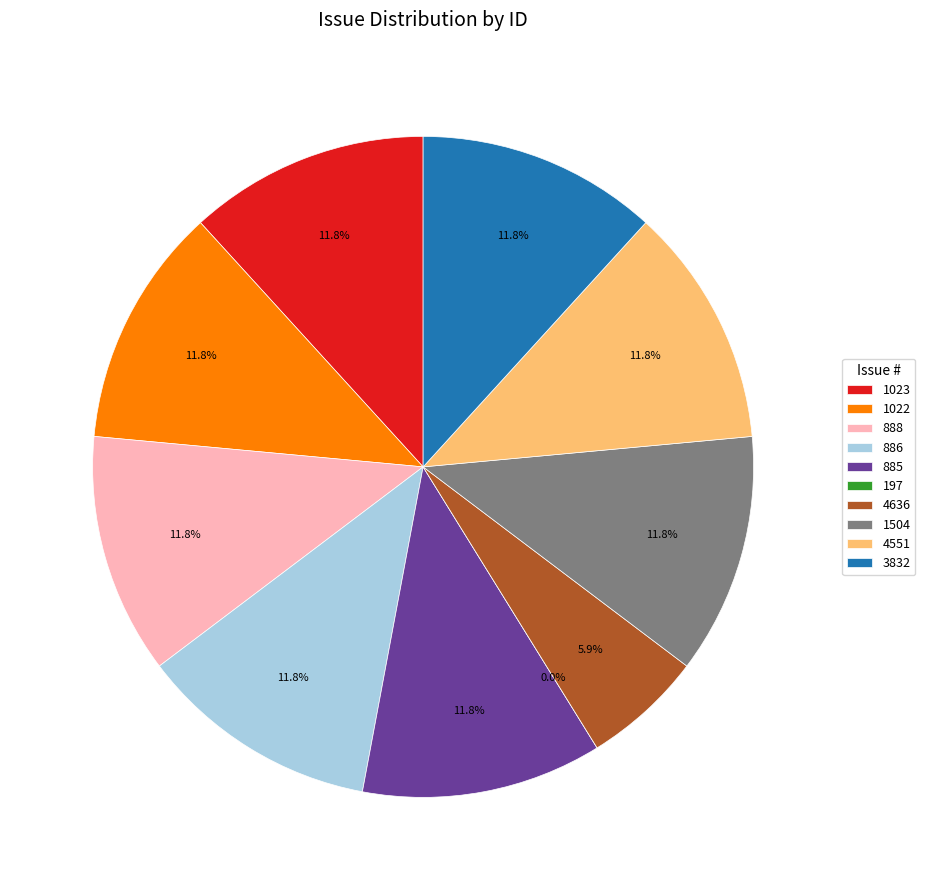

What is the change in value from 1022 to 4636?

-50